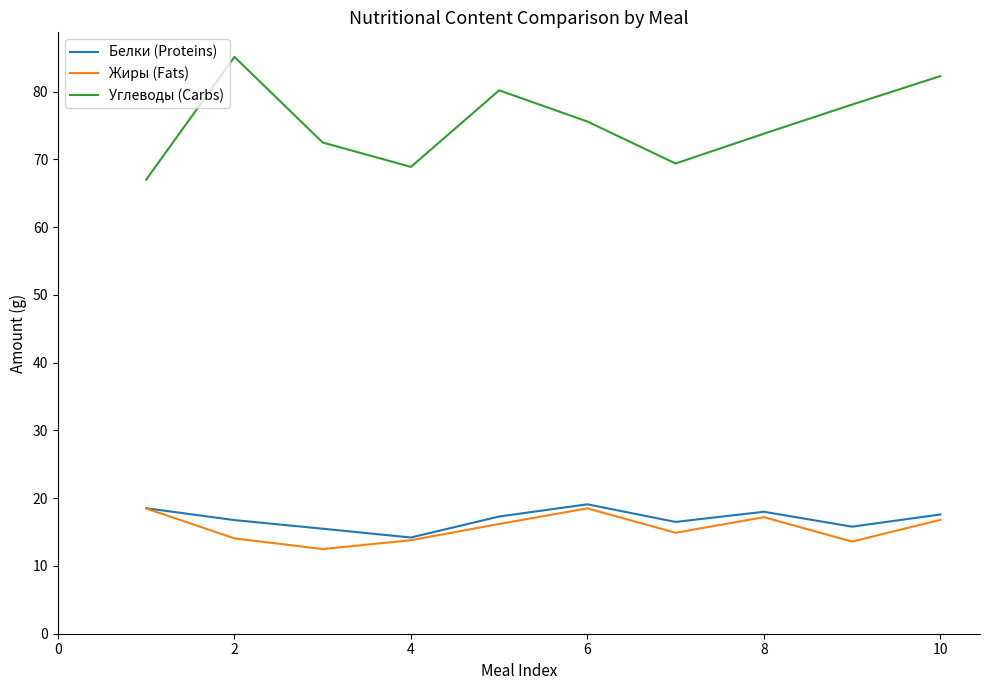

What is the greatest value displayed?

85.1